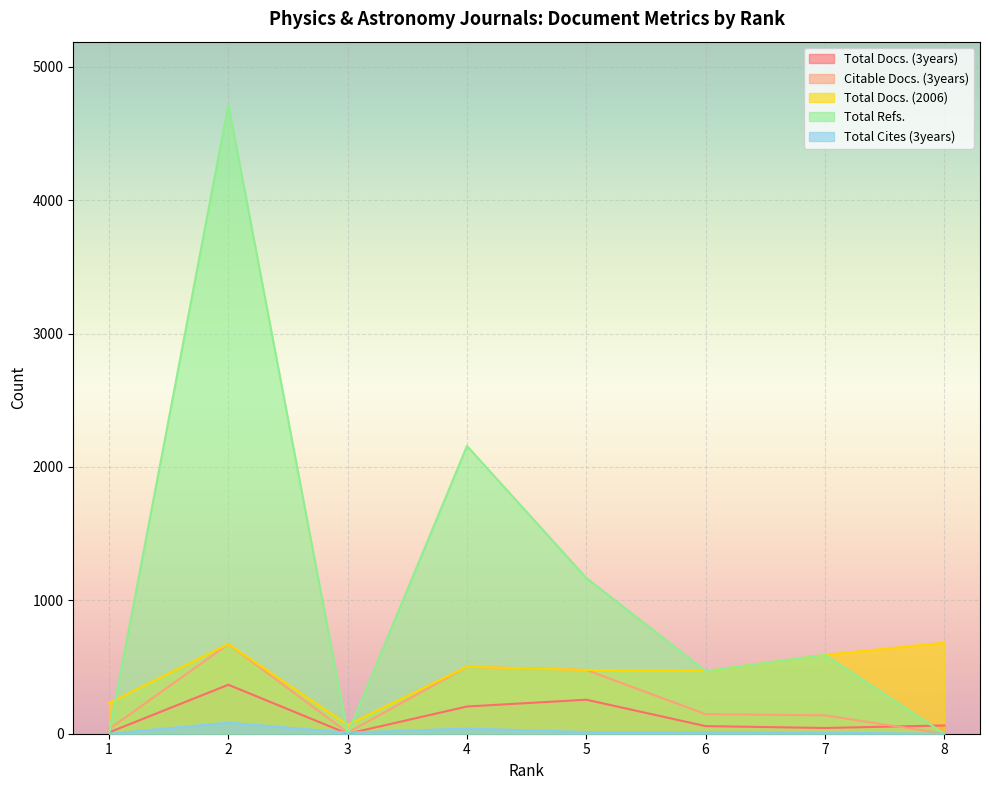

What is the difference between the second highest and second lowest values in the Total Cites (3years) series?

39